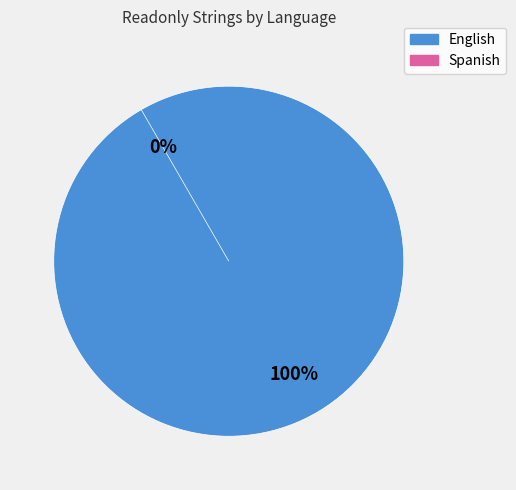

What is the change in value from English to Spanish?

-9